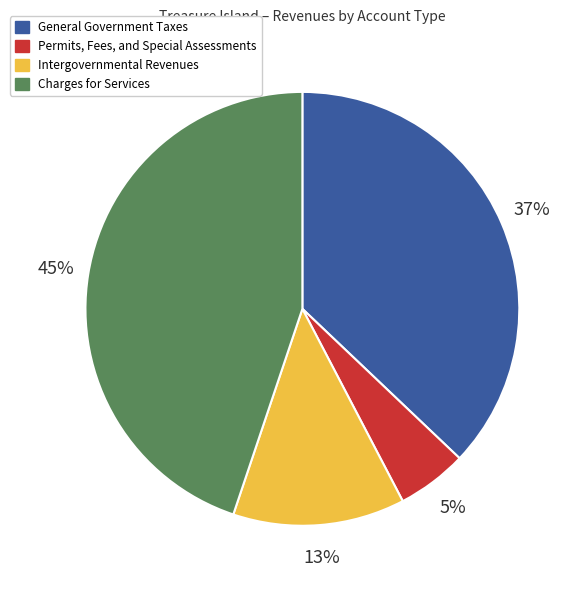

Between Permits, Fees, and Special Assessments and Charges for Services, which is larger?

Charges for Services